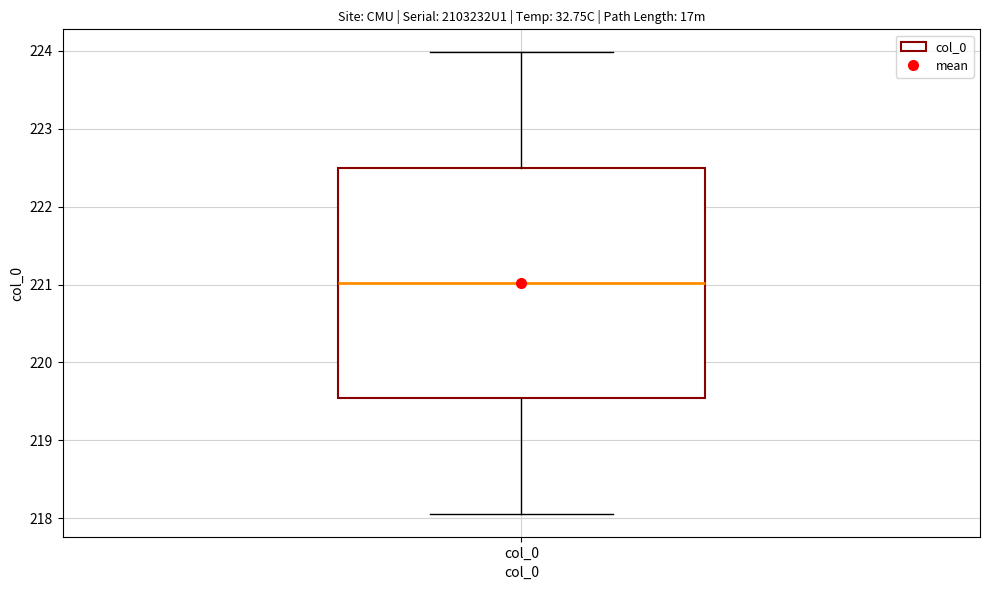

Read this box plot against the y-axis: the position of the median line, the range covered by the box, and the ends of both whiskers. The values are not printed on the chart, so give them approximately, as read against the axis.

median 221.0, box 219.5 to 222.5, whiskers 218.1 to 224.0